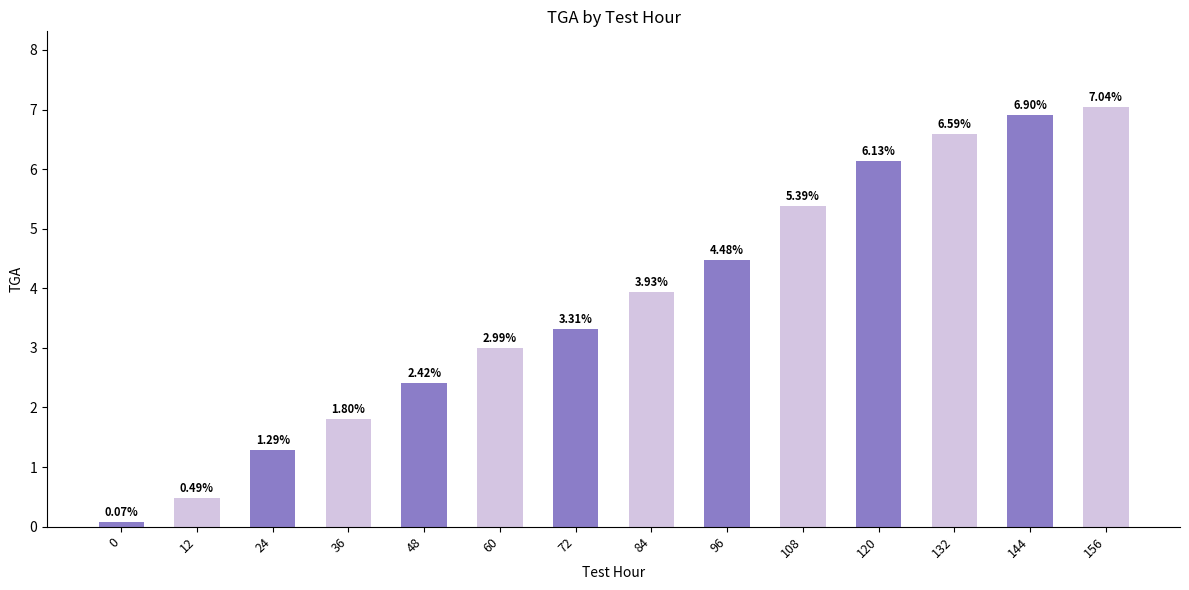

What is the sum of all values?

52.8